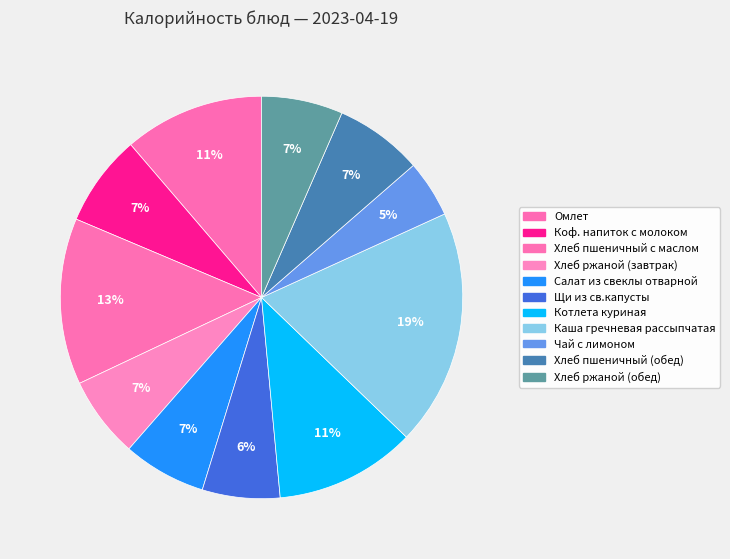

Which slice is the largest?

Каша гречневая рассыпчатая